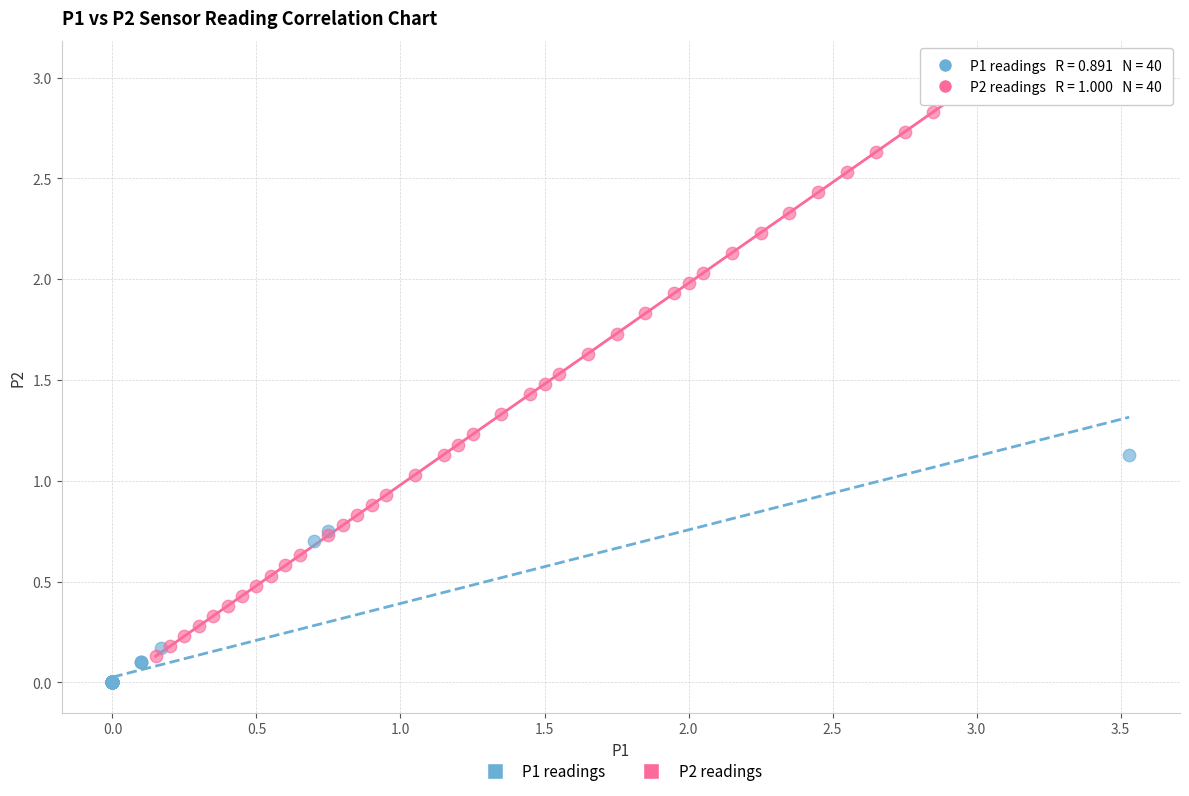

Which series reaches the maximum Y coordinate?

P2 readings